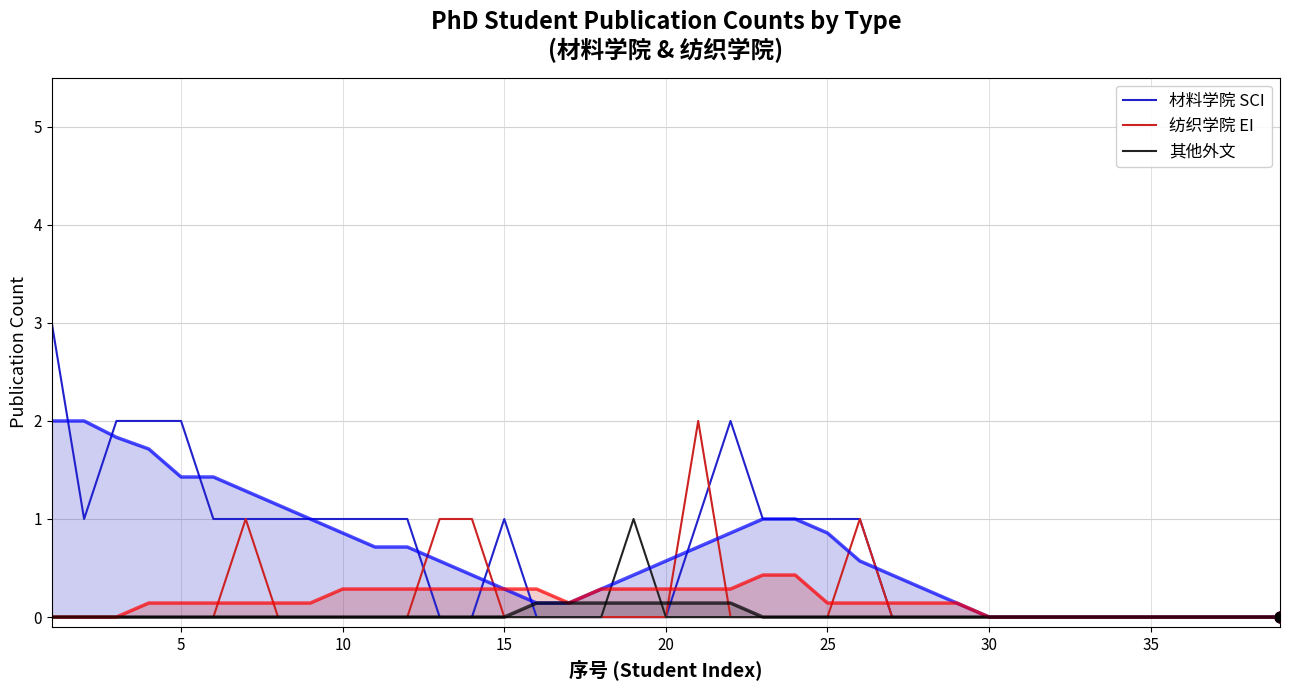

Which series contains the highest Y value?

材料学院 SCI